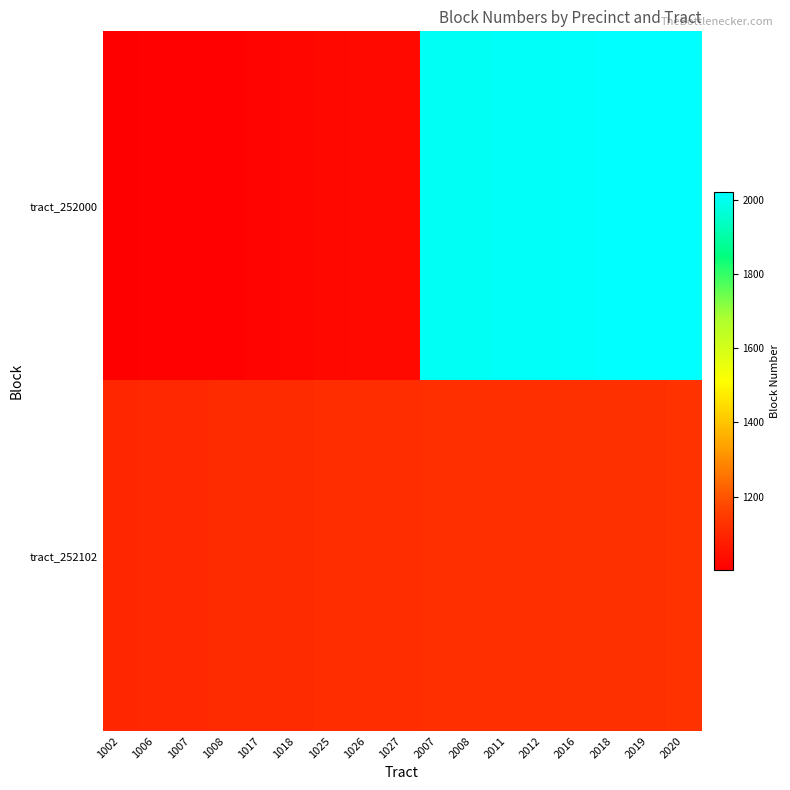

Reading left to right, list all the values displayed in this chart.

tract_252000: 1002=1002	1006=1006	1007=1007	1008=1008	1017=1017	1018=1018	1025=1025	1026=1026	1027=1027	2007=2007	2008=2008	2011=2011	2012=2012	2016=2016	2018=2018	2019=2019	2020=2020
tract_252102: 1002=1100	1006=1102	1007=1103	1008=1110	1017=1111	1018=1113	1025=1115	1026=1116	1027=1117	2007=1118	2008=1119	2011=1120	2012=1121	2016=1122	2018=1123	2019=1124	2020=1127